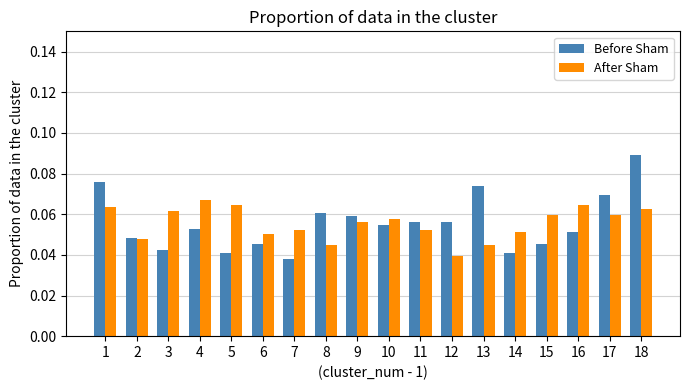

Rank the series by their maximum value, from highest to lowest.

Before Sham, After Sham